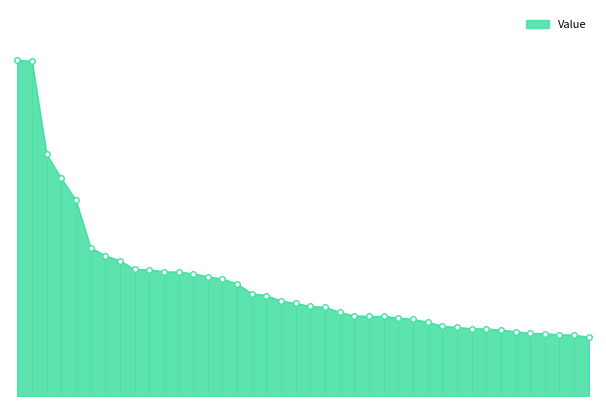

Does the chart display data point markers on the line(s)?

No